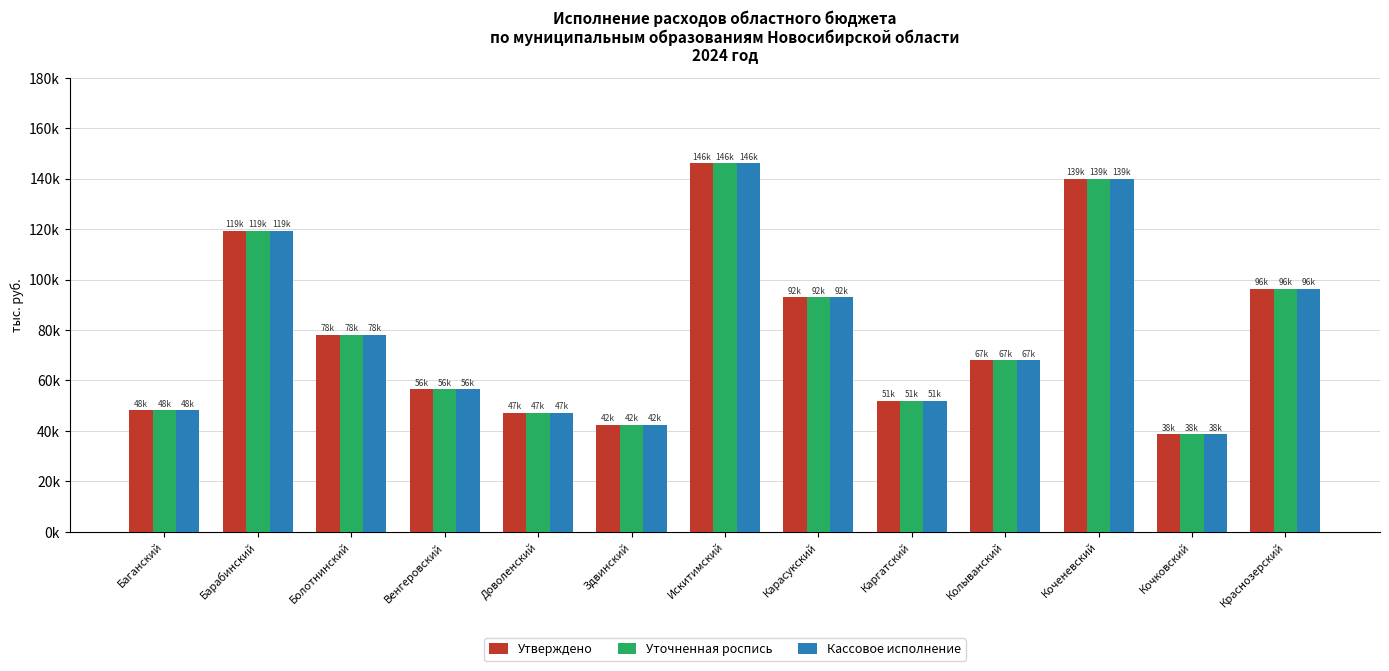

Which category has the lowest value across all series?

Кочковский